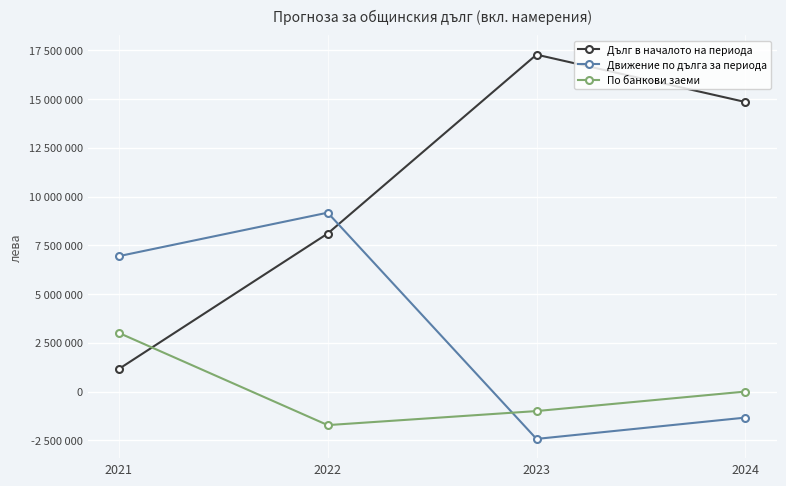

What is the highest value of the По банкови заеми series?

3007815